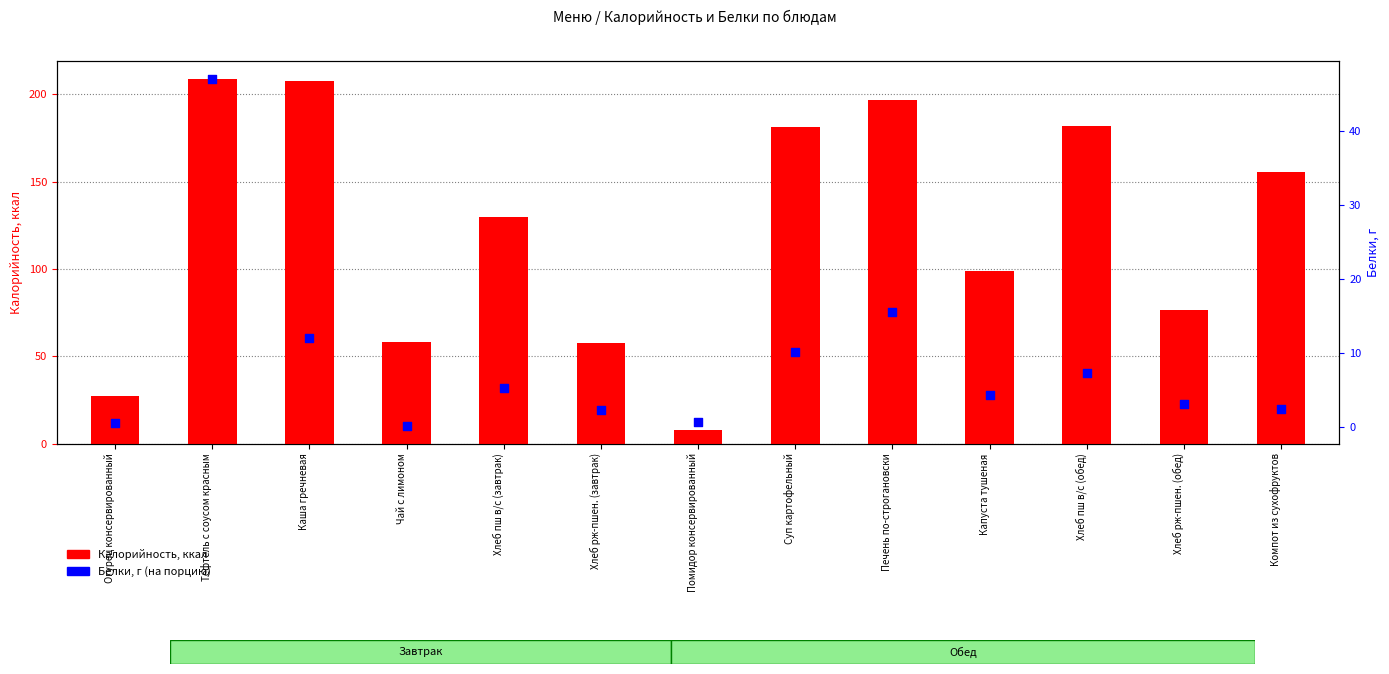

Is the value of Белки at Хлеб рж-пшен. (завтрак) greater than the value of Калорийность at Помидор консервированный?

No